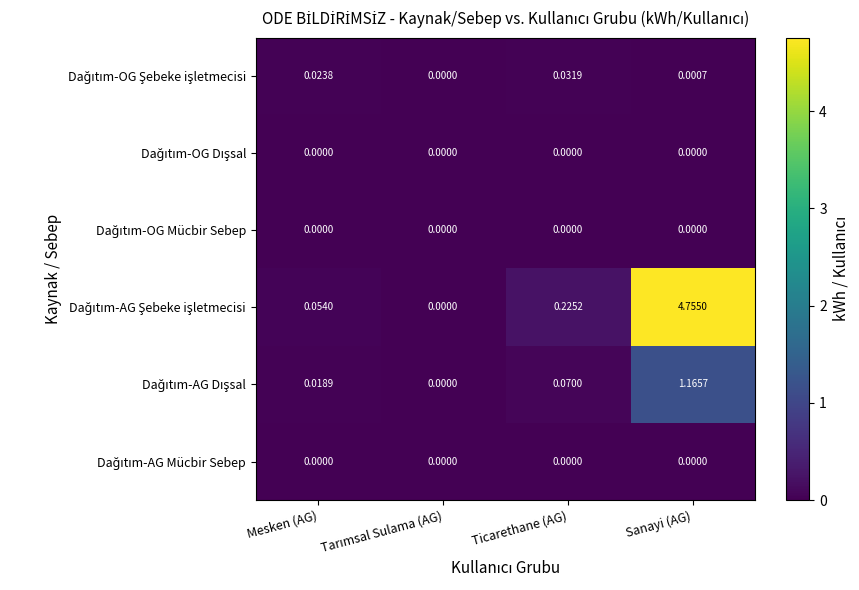

At which category is the sum across all series the highest?

Sanayi (AG)